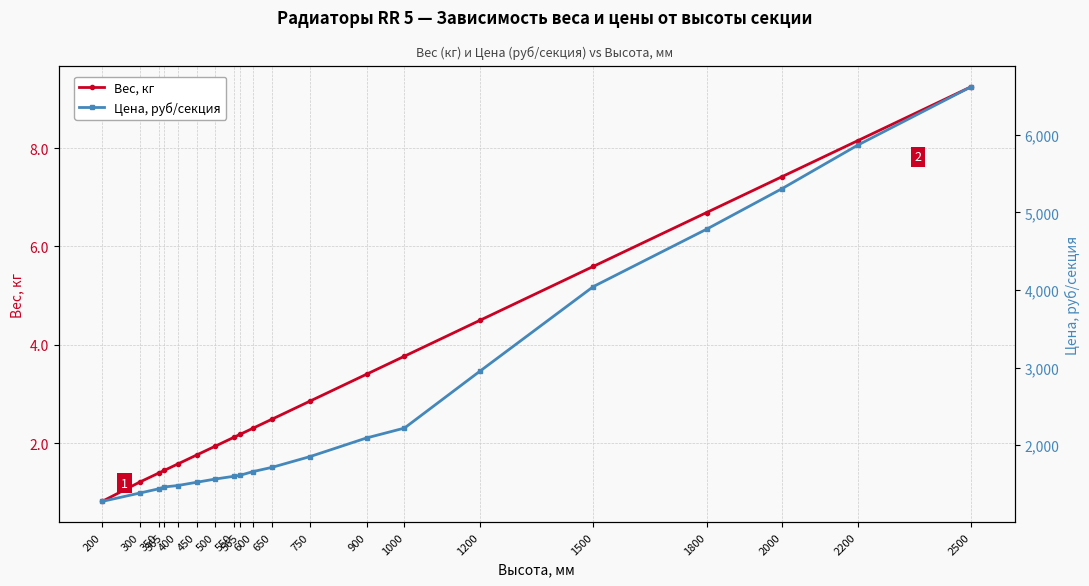

Reading right to left, extract all data points from this chart.

Вес, кг: 9.2	8.2	7.4	6.7	5.6	4.5	3.8	3.4	2.9	2.5	2.3	2.2	2.1	1.9	1.8	1.6	1.4	1.4	1.2	0.8
Цена, руб/секция: 6619.0	5867.1	5307.5	4784.0	4043.8	2954.3	2220.6	2093.8	1853.1	1715.2	1660.9	1612.4	1600.7	1564.5	1522.4	1480.4	1462.3	1438.3	1384.0	1275.9